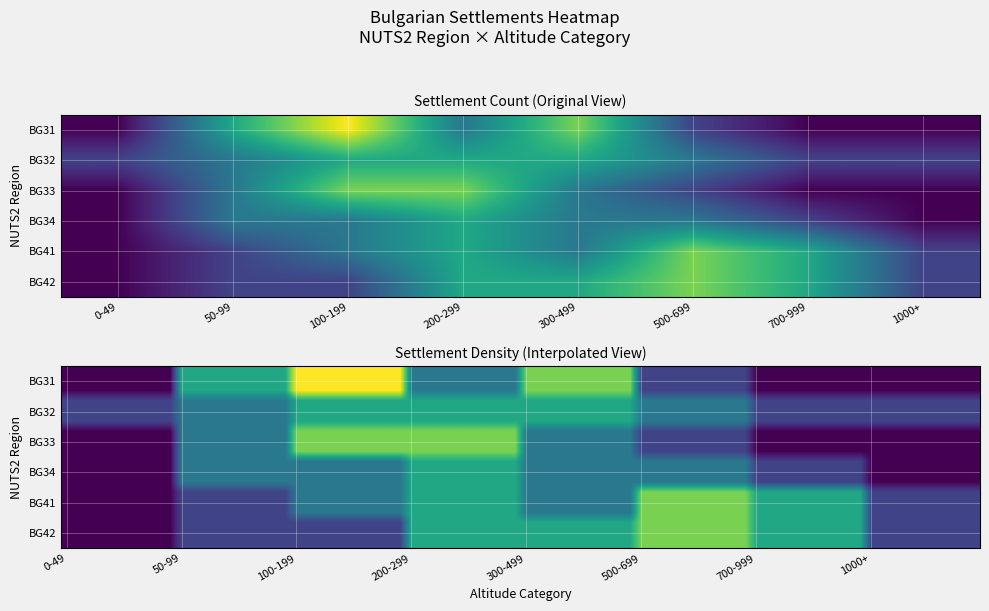

Reading right to left, extract all data points from this chart.

BG31: 0	0	1	4	2	5	3	0
BG32: 1	1	2	3	3	3	2	1
BG33: 0	0	1	2	4	4	2	0
BG34: 0	1	2	2	3	2	2	0
BG41: 1	3	4	2	3	2	1	0
BG42: 1	3	4	3	3	1	1	0